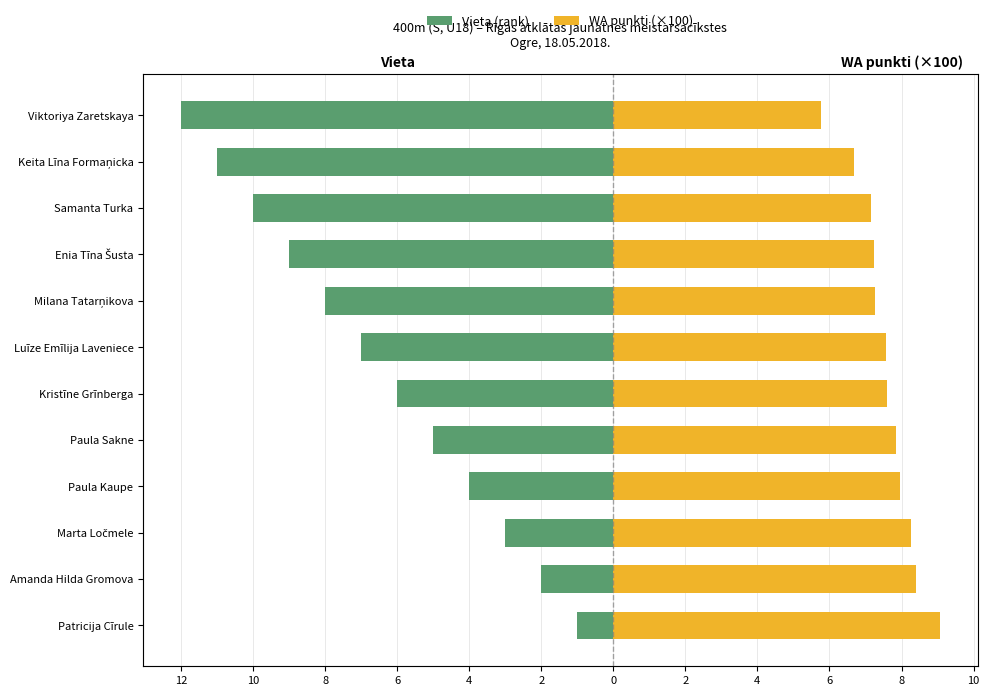

How many values in the WA punkti (×100) series are below 7?

2